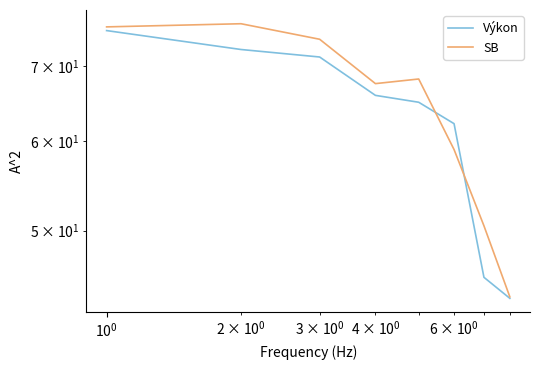

Is it true that SB equals 14.8 at $\mathdefault{10^{2}}$?

False